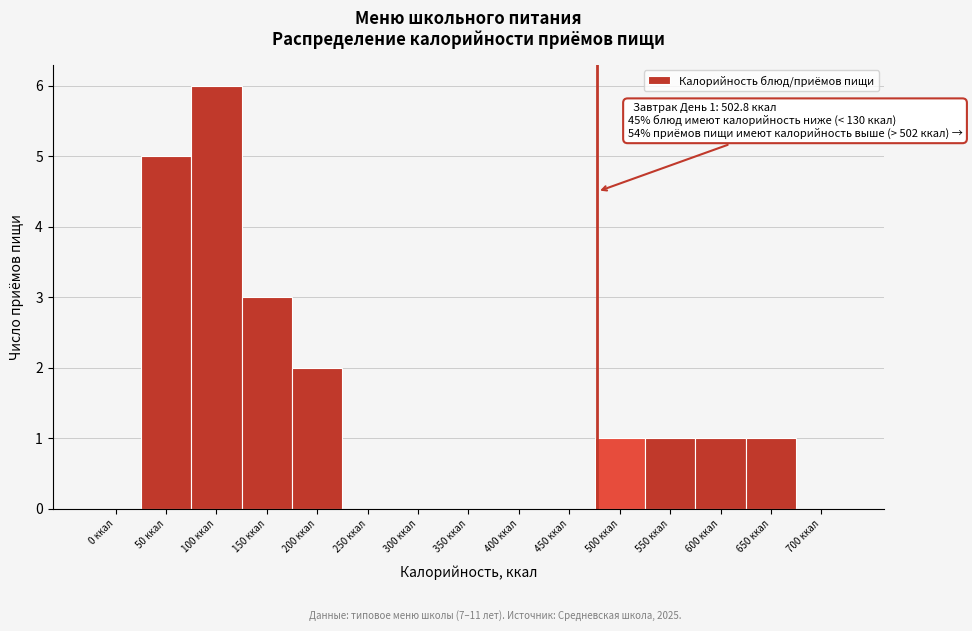

Reading left to right, extract all data points from this chart.

0 ккал=0	50 ккал=5	100 ккал=6	150 ккал=3	200 ккал=2	250 ккал=0	300 ккал=0	350 ккал=0	400 ккал=0	450 ккал=0	500 ккал=1	550 ккал=1	600 ккал=1	650 ккал=1	700 ккал=0